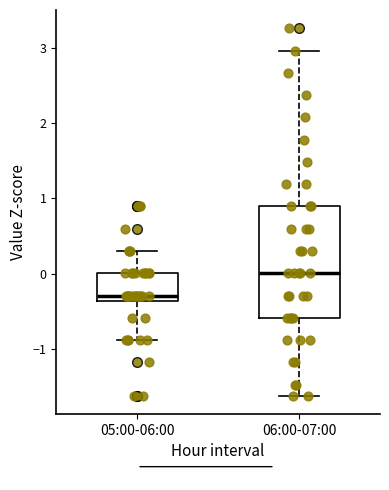

Where is the upper edge of the box for 05:00-06:00 on the y-axis? The values are not printed on the chart, so give them approximately, as read against the axis.

0.0